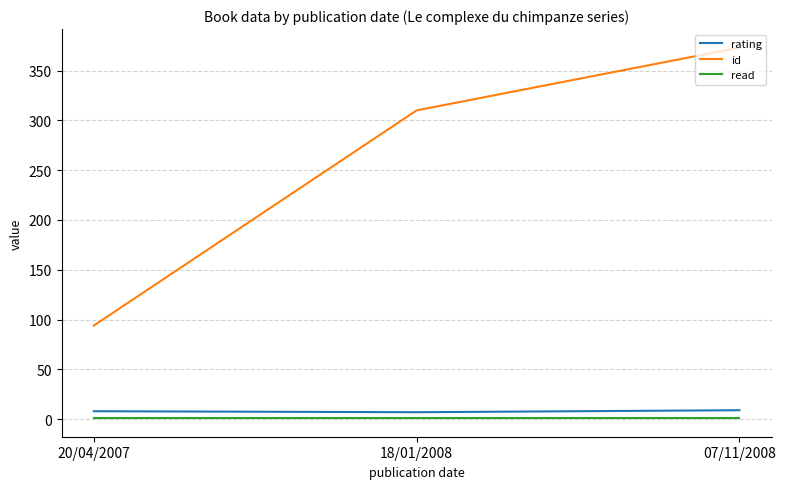

Which series has the largest total across all categories?

id